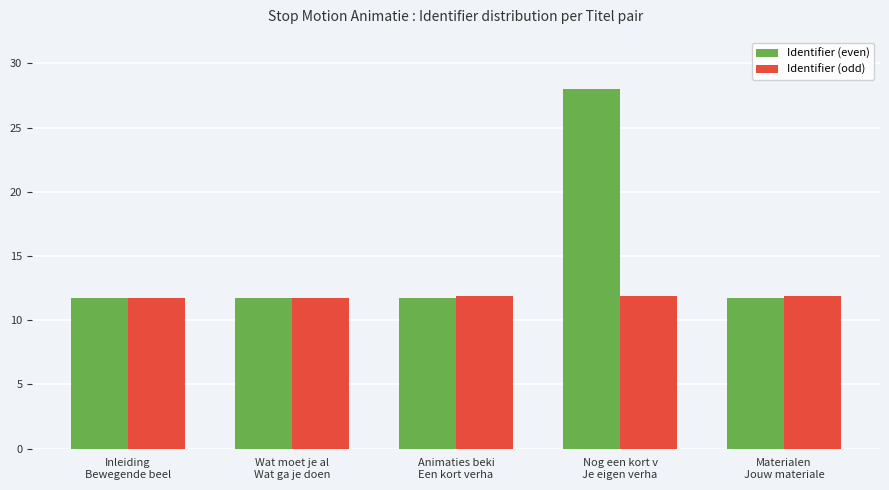

List the series in order of their overall mean, lowest first.

Identifier (odd), Identifier (even)